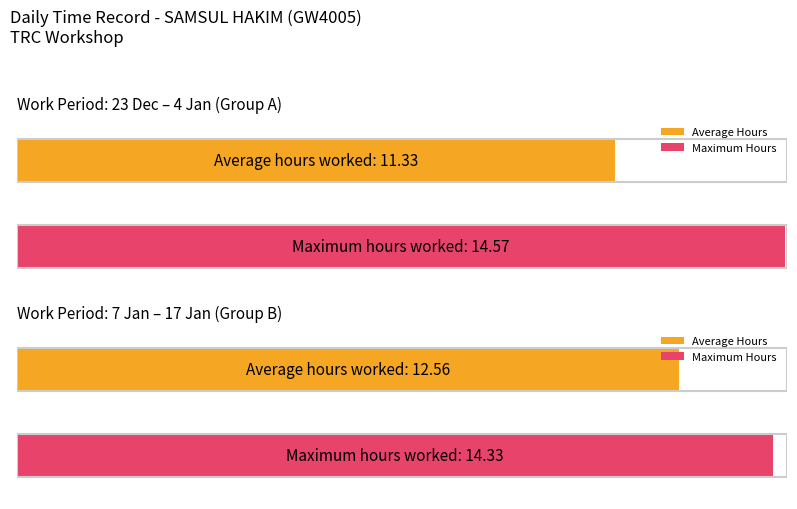

Are the bars horizontal?

Yes